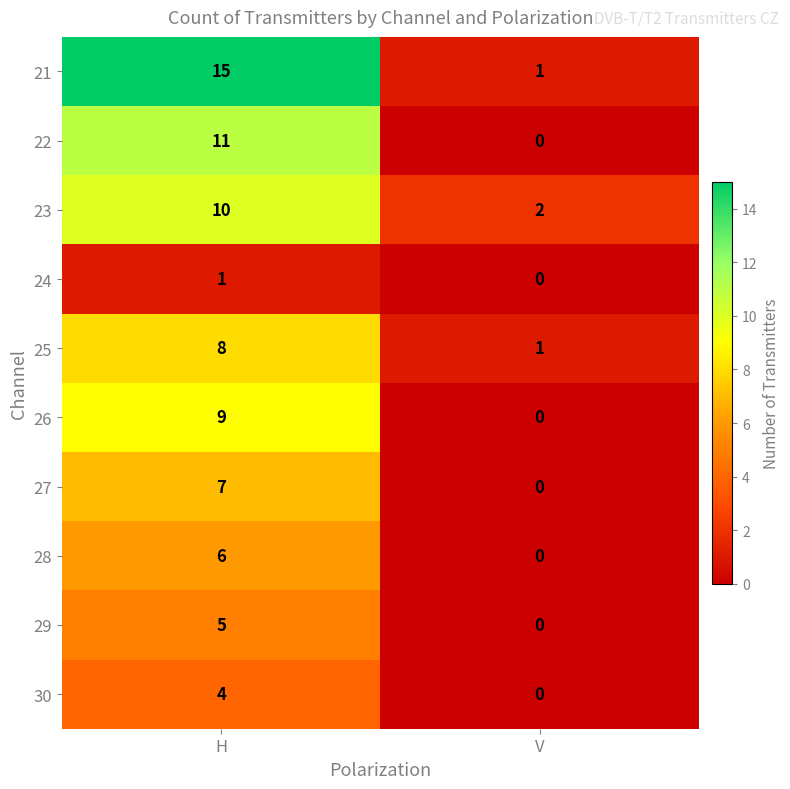

What is the maximum value shown in the chart?

15